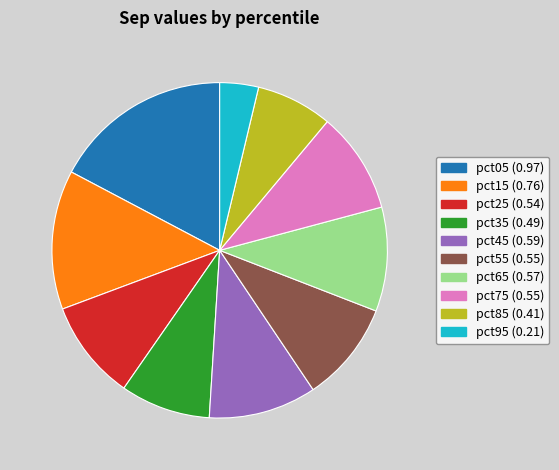

Does any single category account for the majority?

No